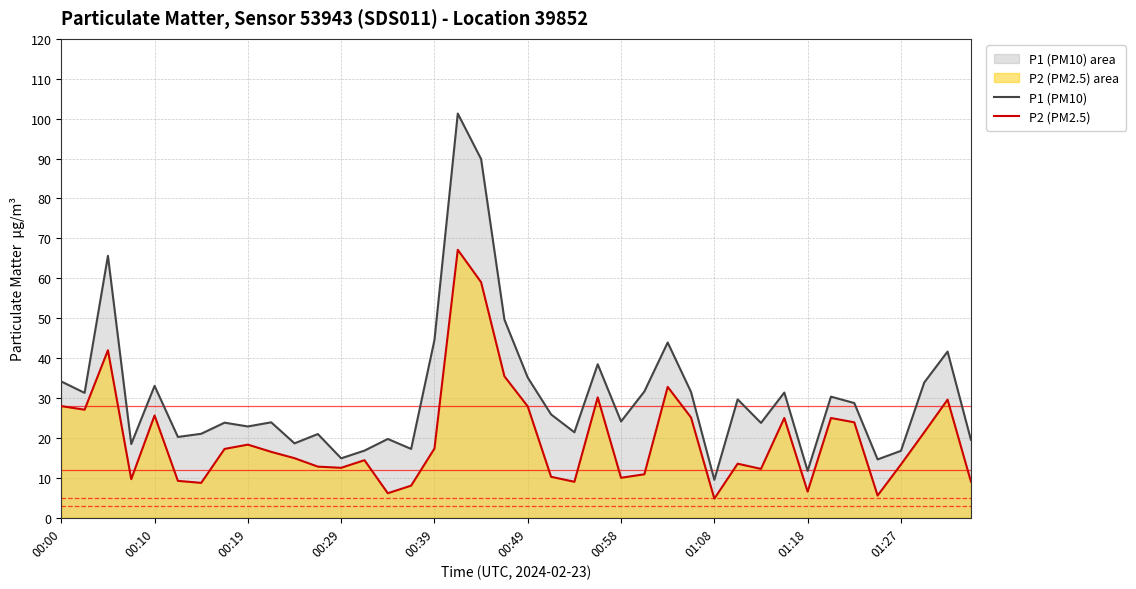

Which category has the highest value in the P2 (PM2.5) series?

17